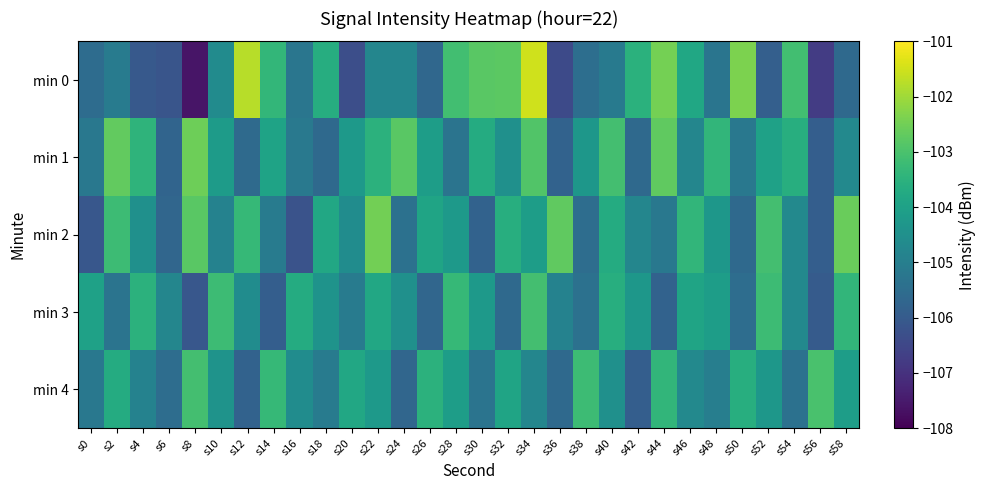

At how many categories does at least one series exceed -102?

2